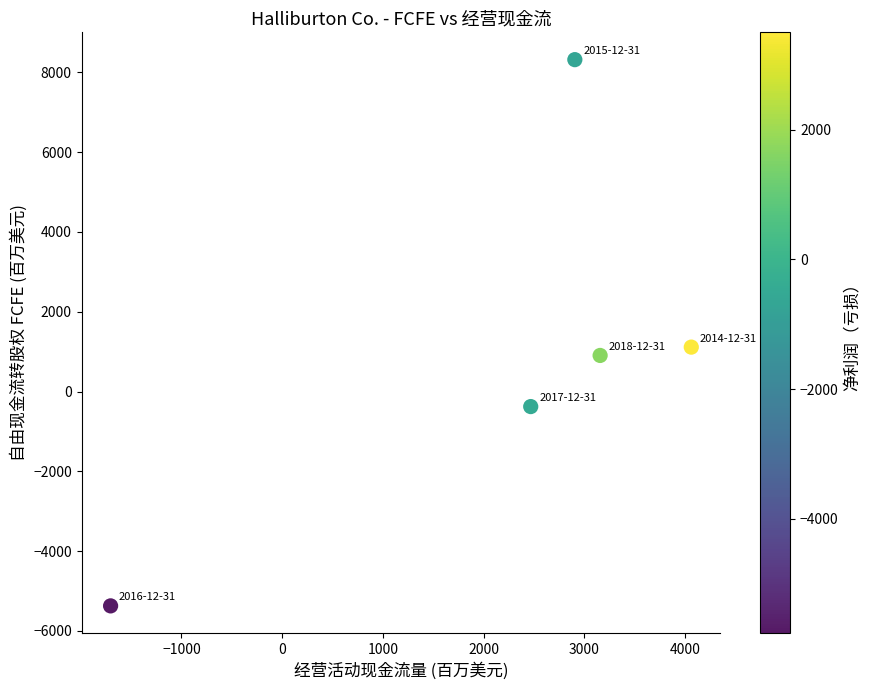

What is the range of X values (max minus min)?

5765